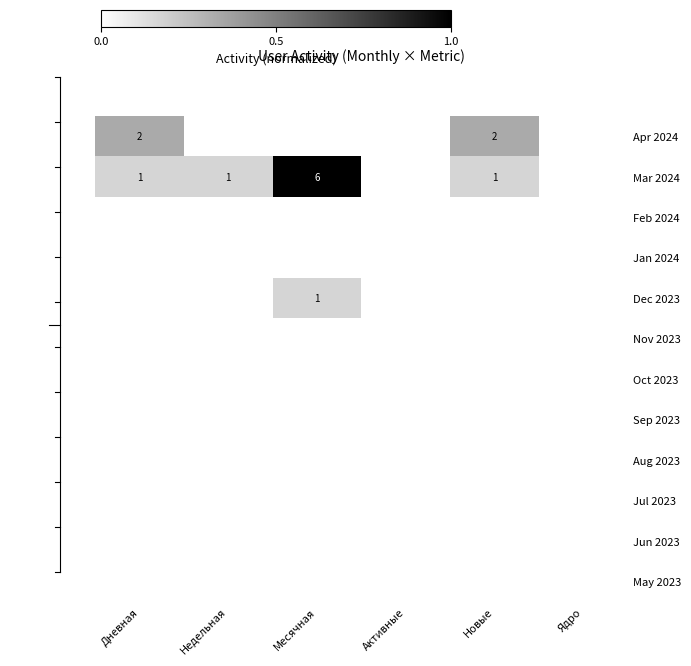

The value of Apr 2024 at Новые is 2. True or false?

True